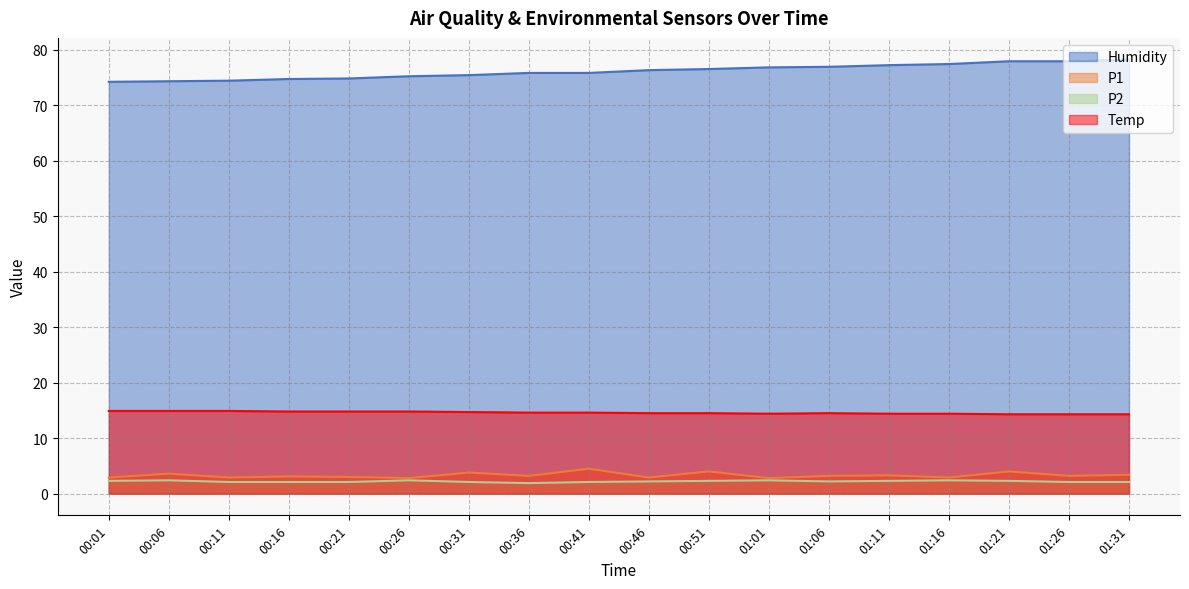

What is the difference between the maximum and minimum values in the P2 series?

0.5